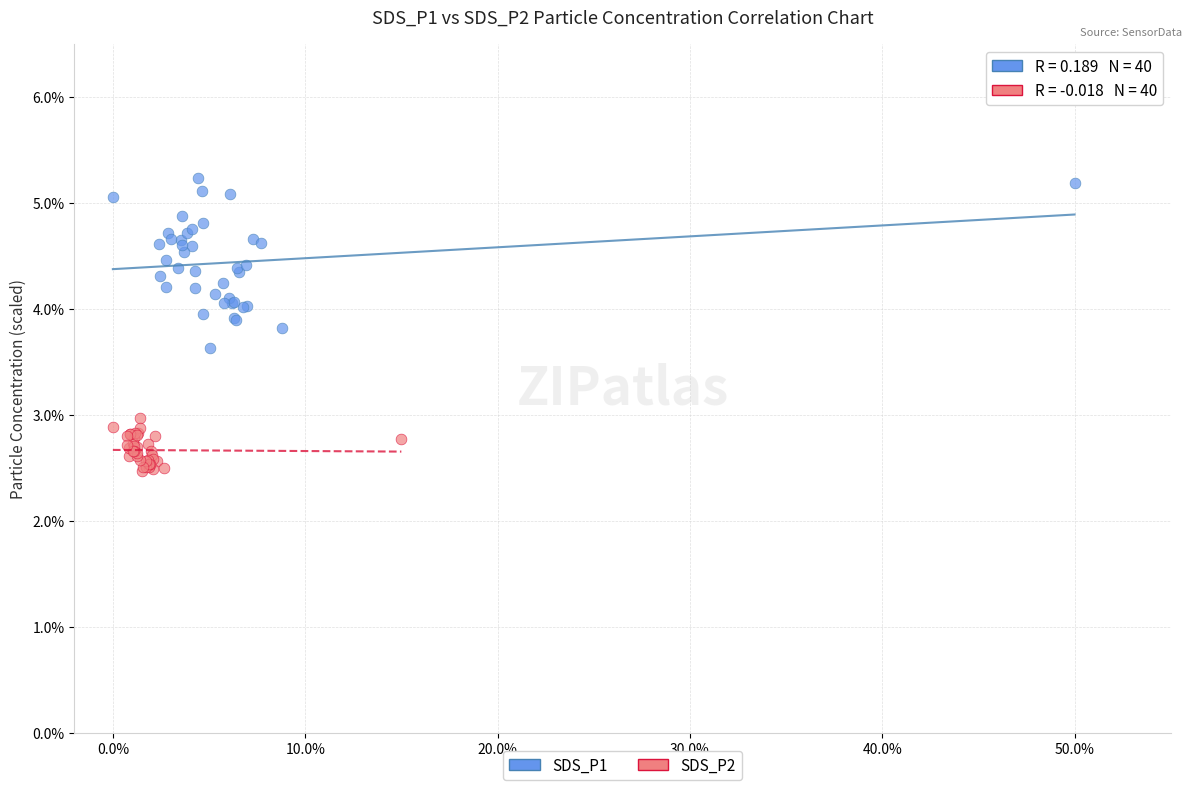

Which series reaches the maximum Y coordinate?

SDS_P1